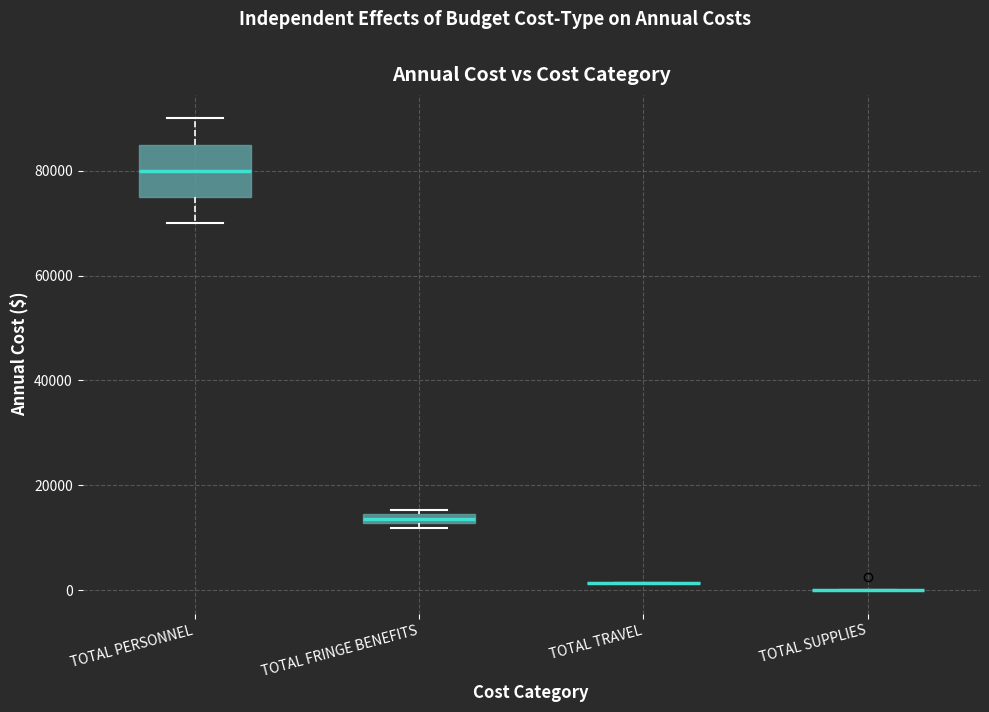

Where is the lower edge of the box for TOTAL PERSONNEL on the y-axis? The values are not printed on the chart, so give them approximately, as read against the axis.

76000